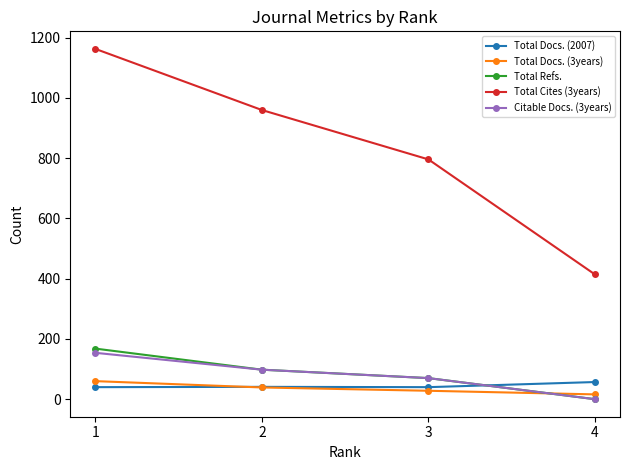

Read the Total Docs. (3years) value at 4, to the nearest 5.

15